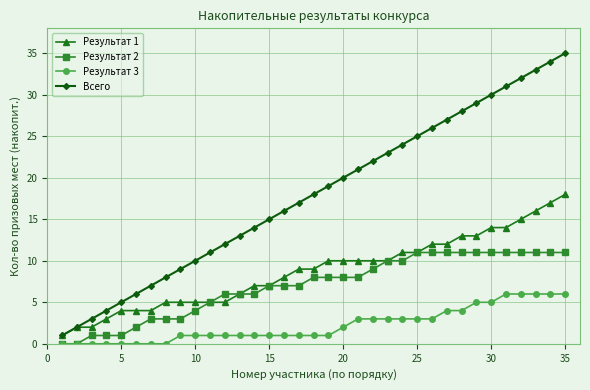

Which series has the largest total across all categories?

Всего